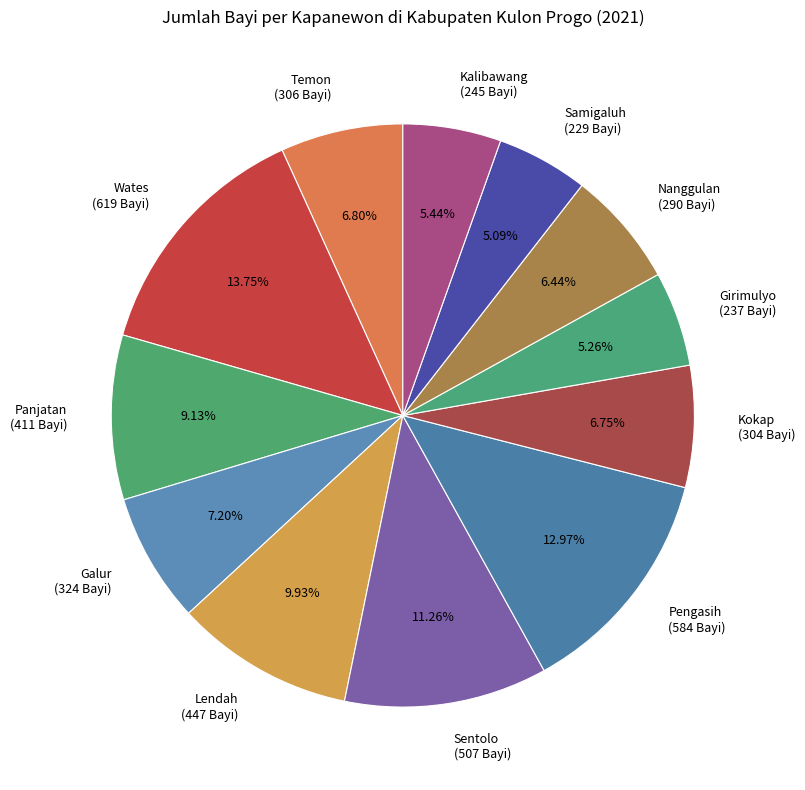

Is it true that Pengasih is 2% of the pie?

False